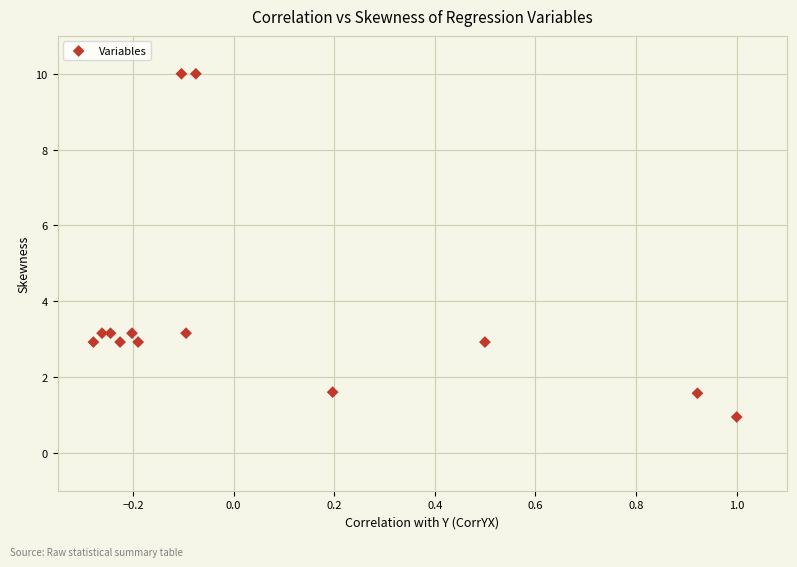

What is the range of Y values (max minus min)?

9.1